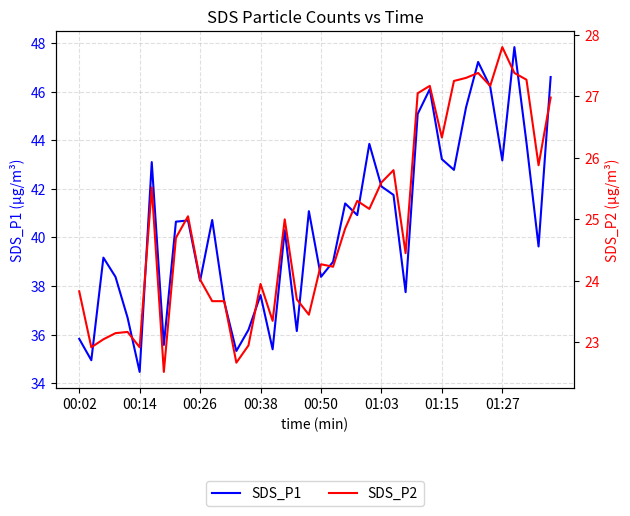

How many interior local valleys does the SDS_P2 series have?

12